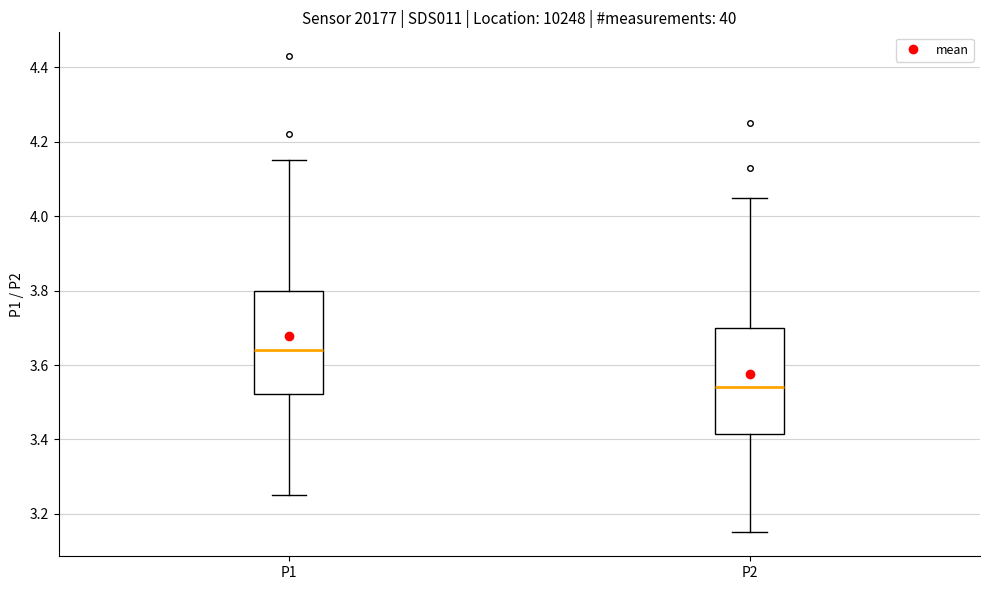

Which box's median line is the highest?

P1